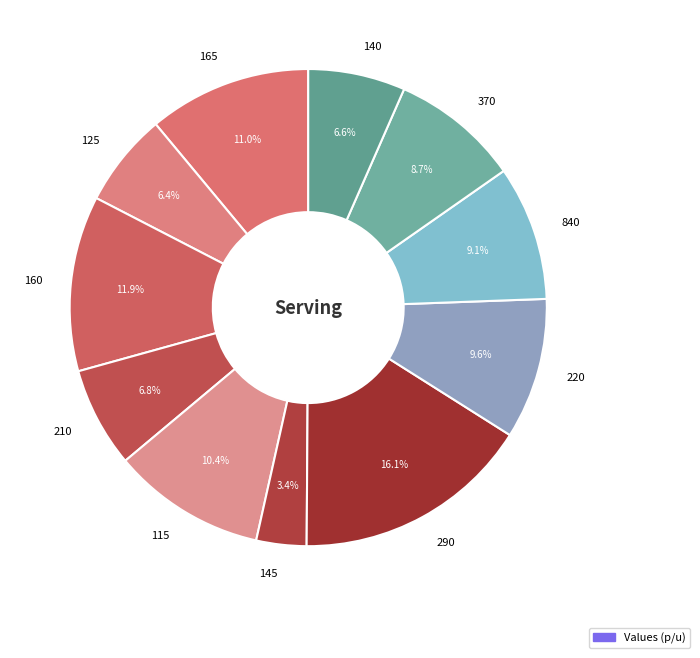

What is the largest slice in the pie chart?

290